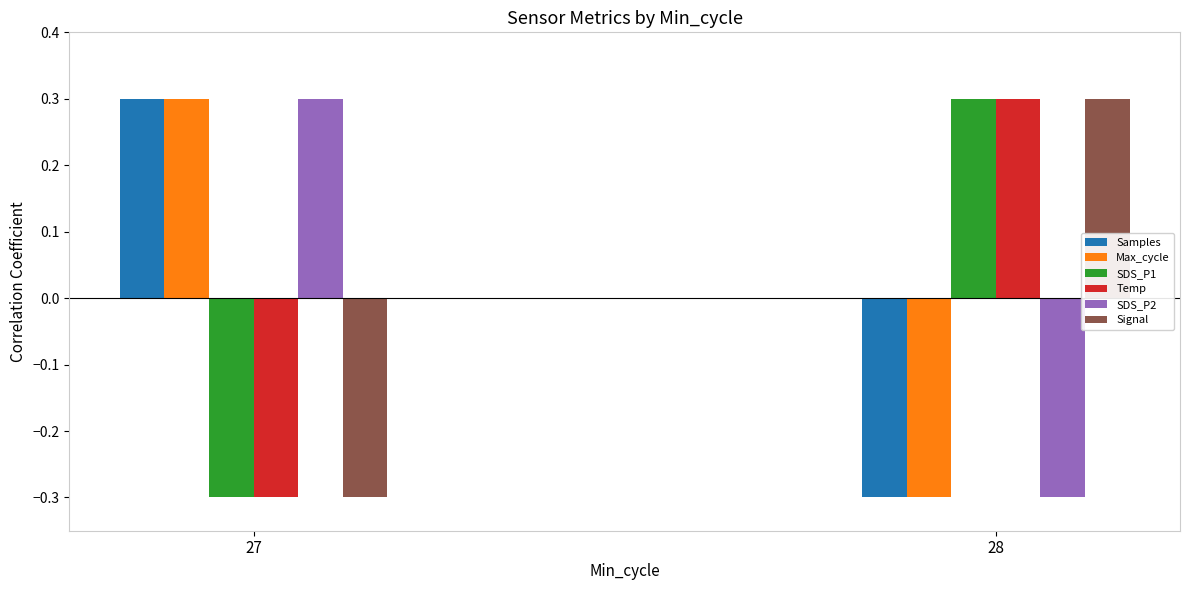

Where does the Temp series first go above 0?

28